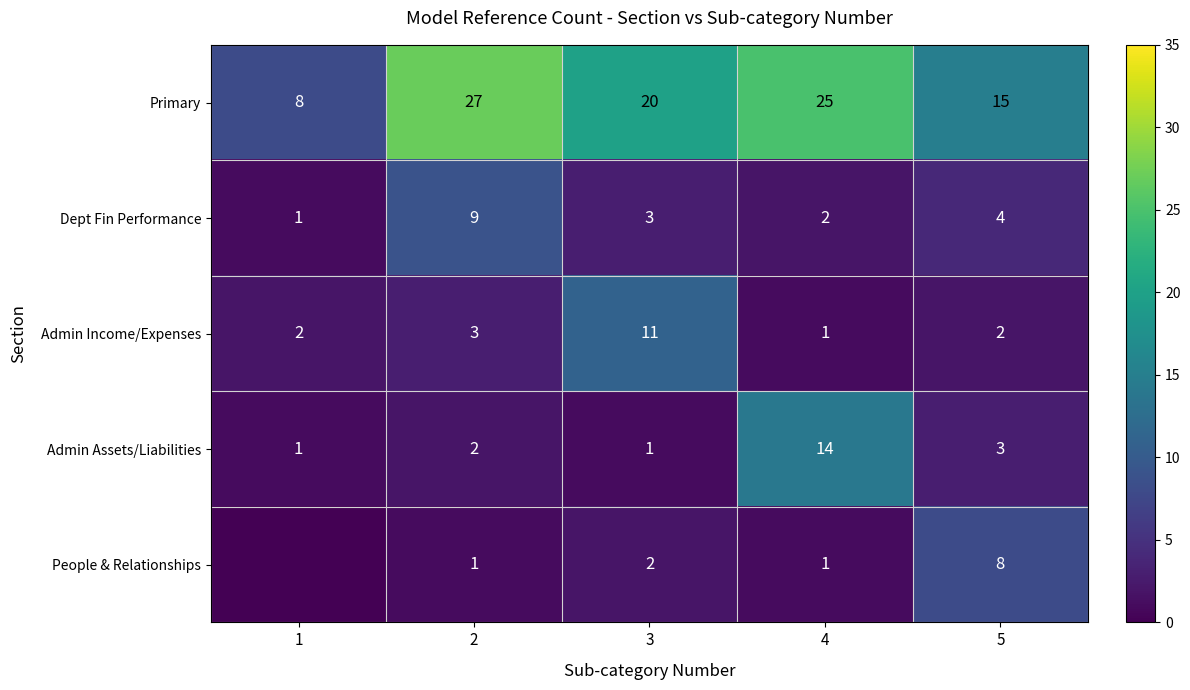

Rank the series at 3 from lowest to highest value.

Admin Assets/Liabilities, People & Relationships, Dept Fin Performance, Admin Income/Expenses, Primary